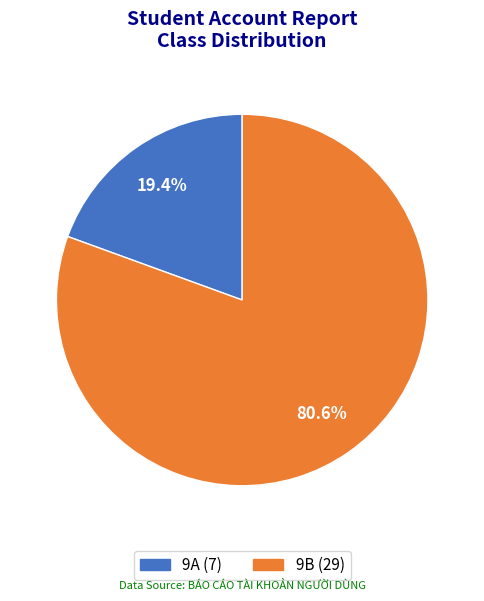

Rank the categories by value from highest to lowest.

9B, 9A